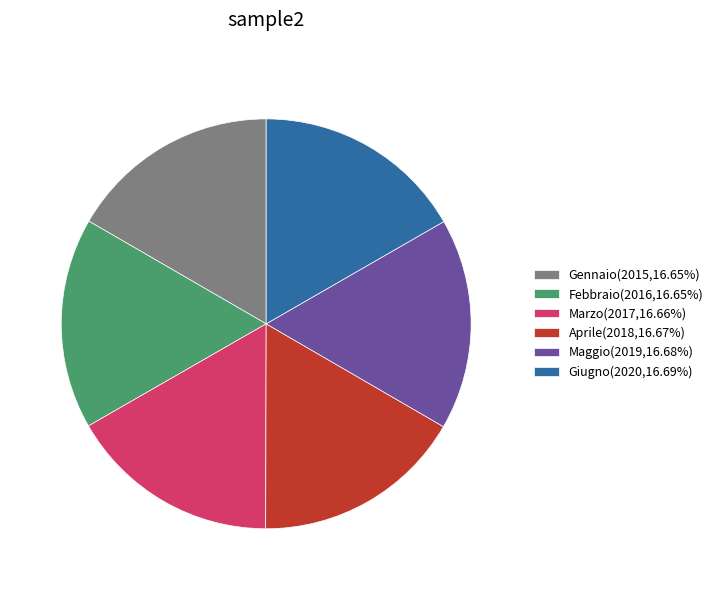

Is the sum of Marzo(2017,16.66%) and Febbraio(2016,16.65%) greater than half?

No